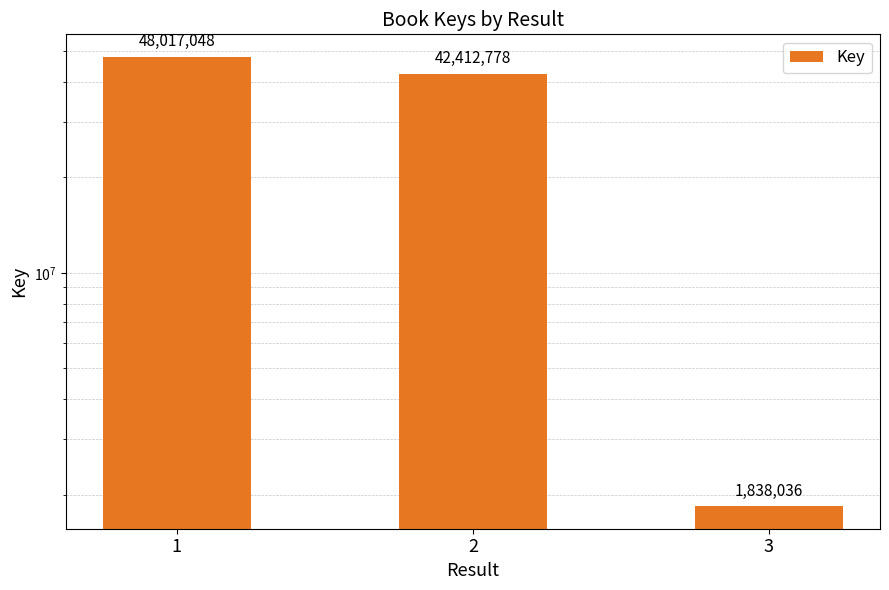

What is the average value?

30755954